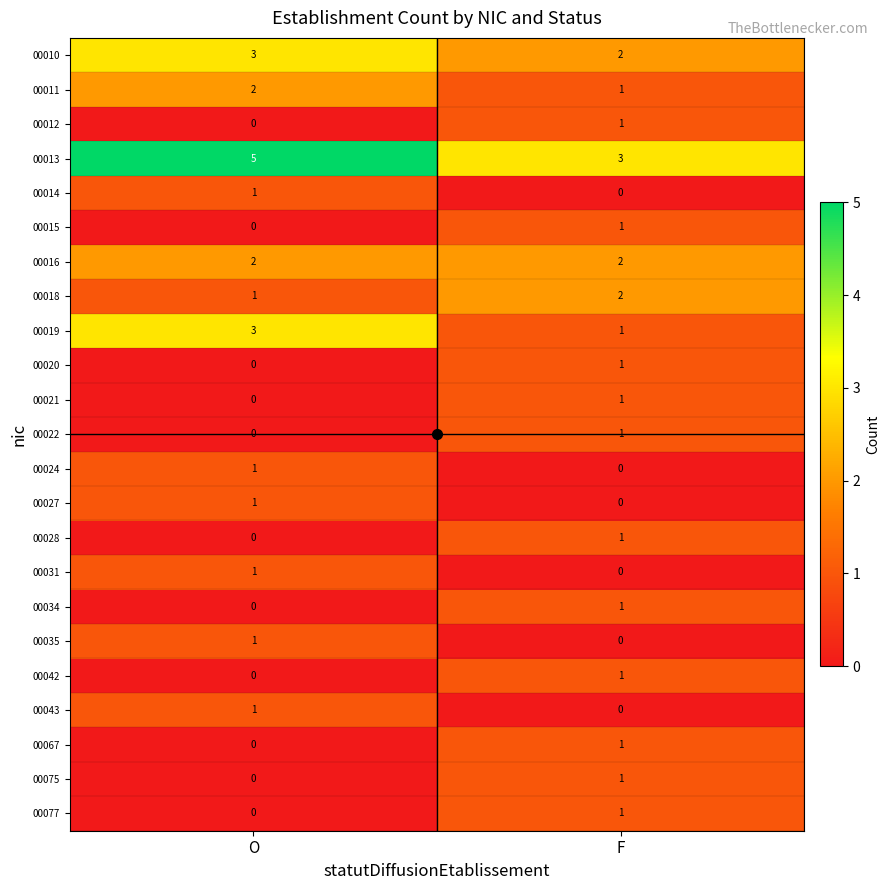

Which series has the largest total across all categories?

00013